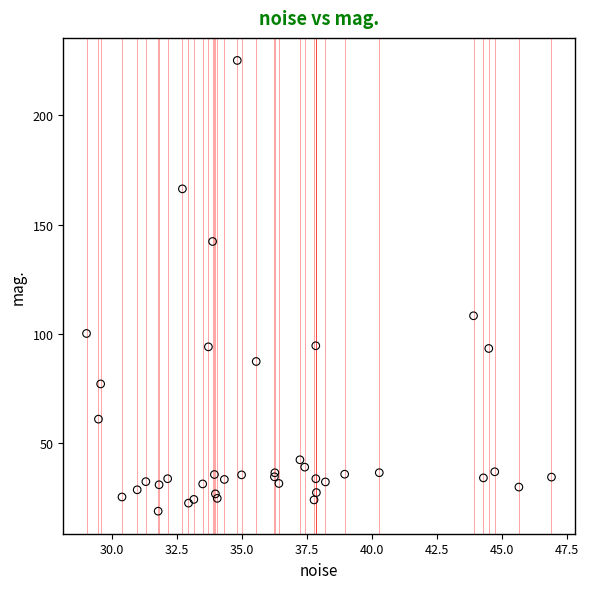

What Y value in the scatter plot is closest to 122?

108.4